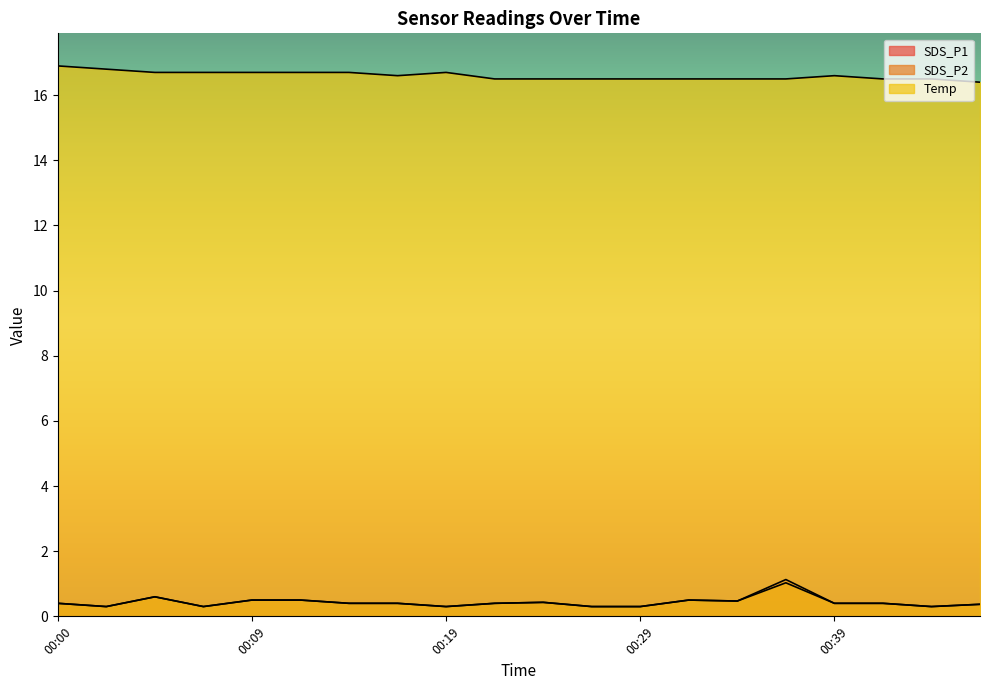

What are all the series names shown in the legend?

SDS_P1, SDS_P2, Temp